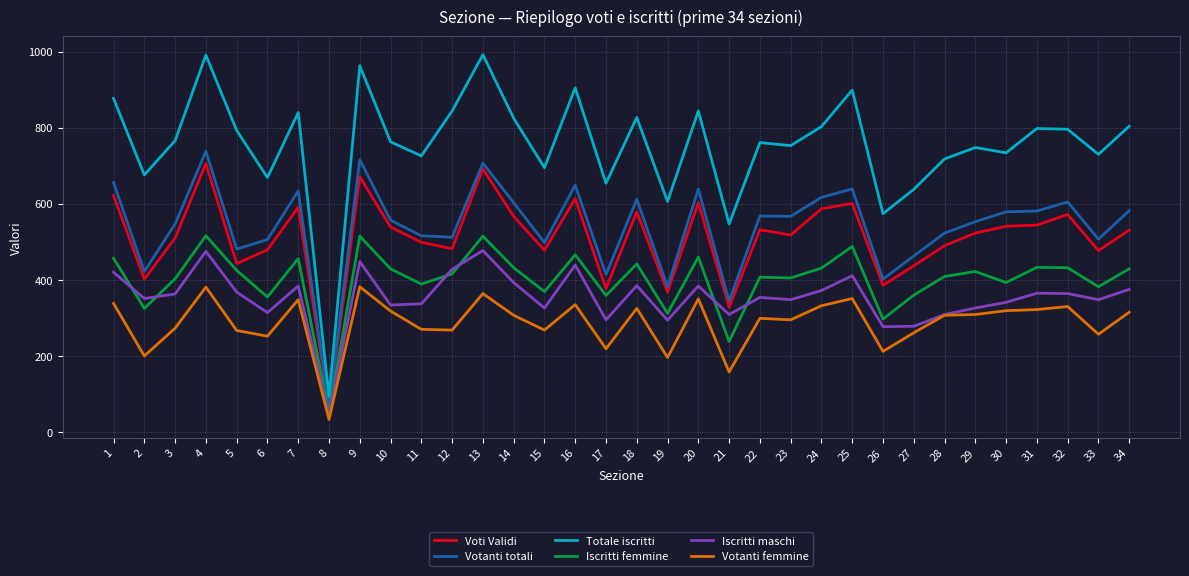

What is the greatest value displayed?

992